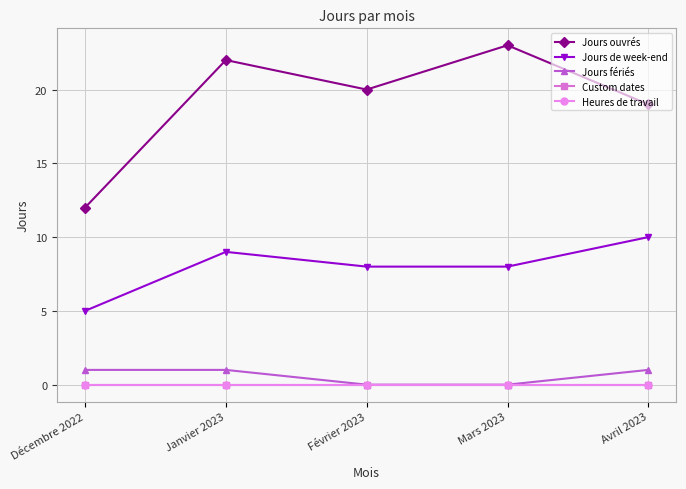

What is the total value across all series at Avril 2023?

30